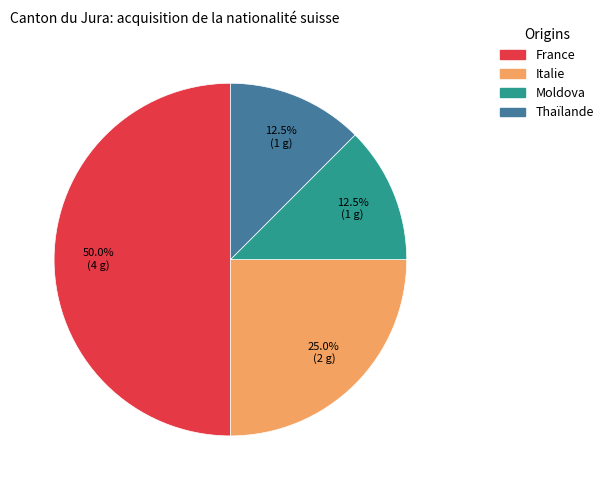

To the nearest percent, what is the average slice percentage?

25%